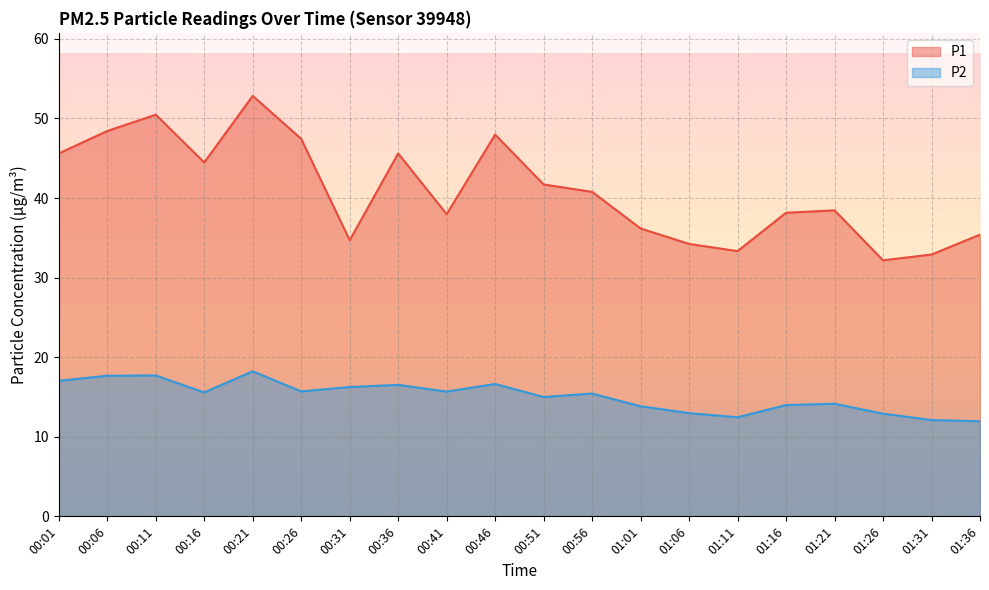

What is the difference between the P2 values at 01:06 and 01:31?

0.9